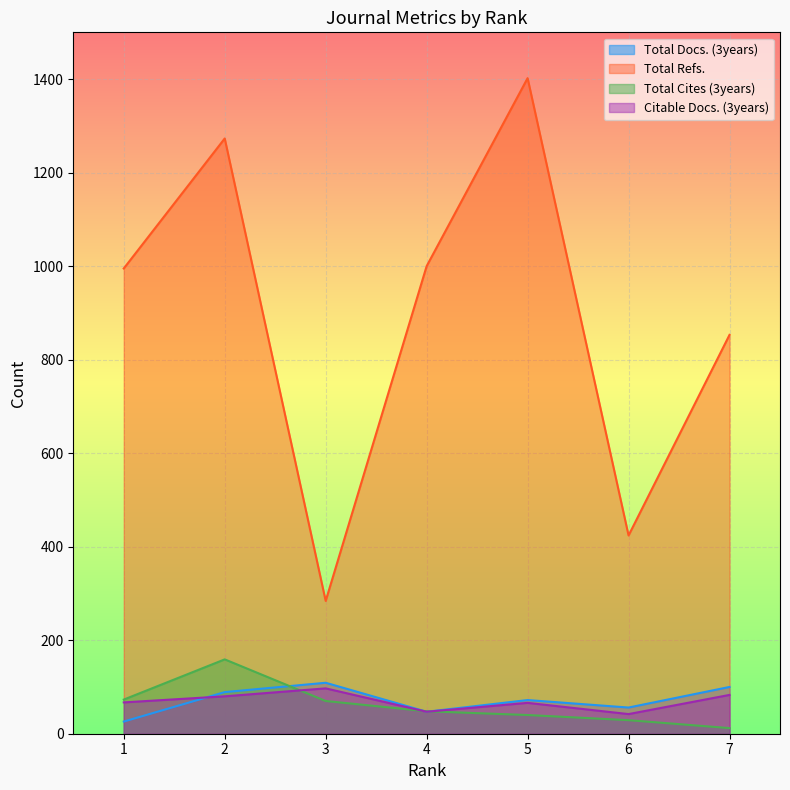

How many times do Total Docs. (3years) and Citable Docs. (3years) cross each other?

1